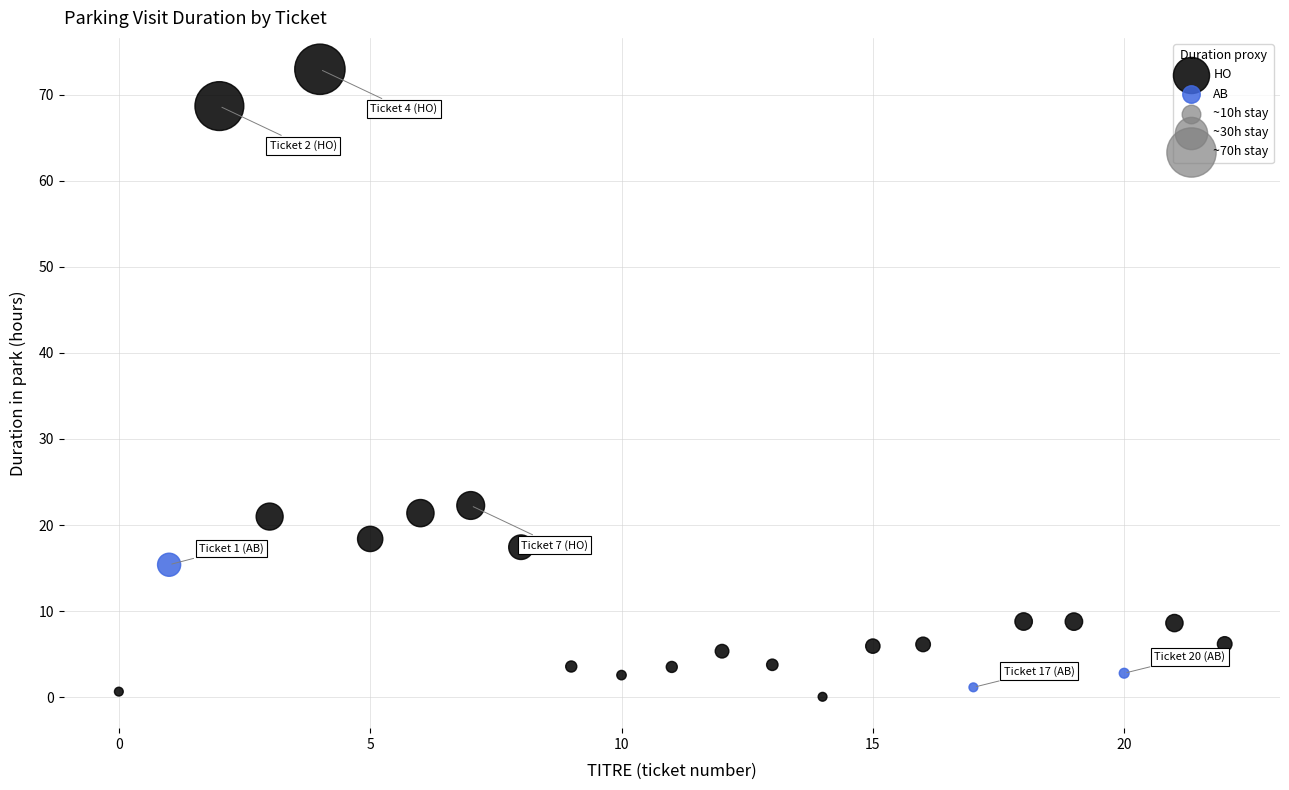

Which series has the widest spread of Y values?

HO